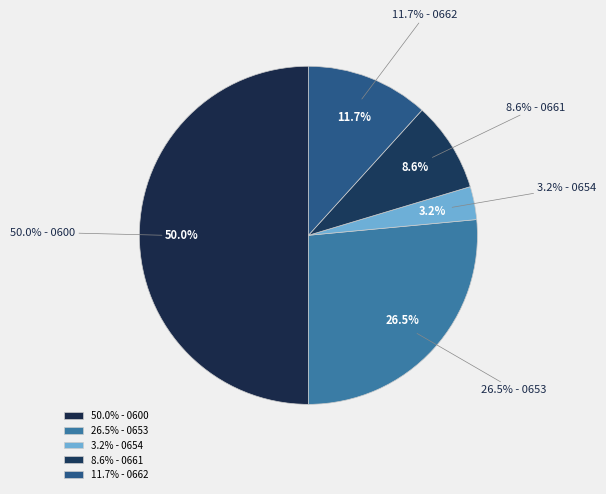

Is 0654 the majority of the pie?

No